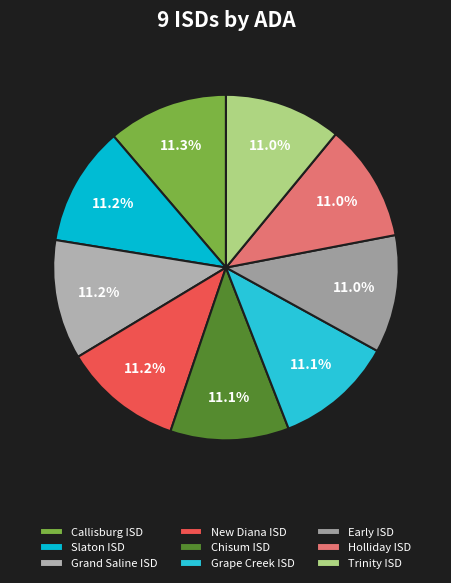

Is there any slice that represents more than half of the pie?

No